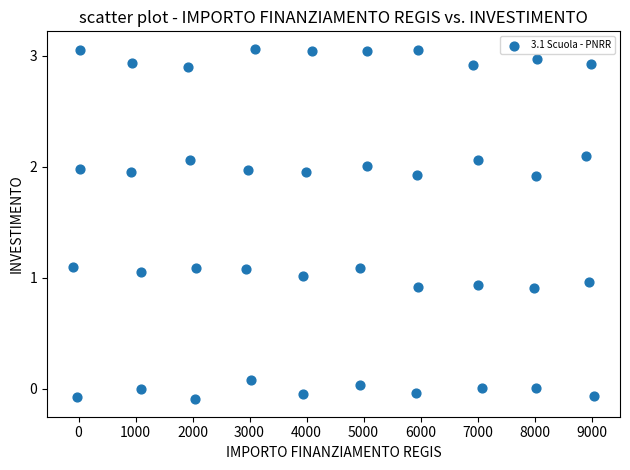

What is the range of X values (max minus min)?

9.1